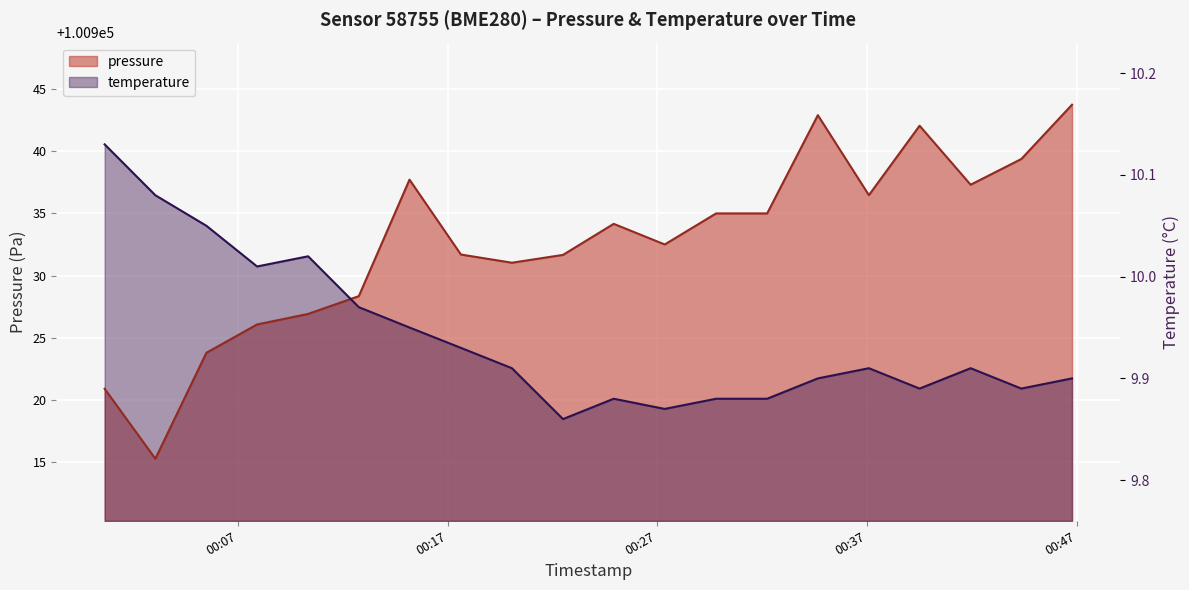

What is the greatest value displayed?

100943.8